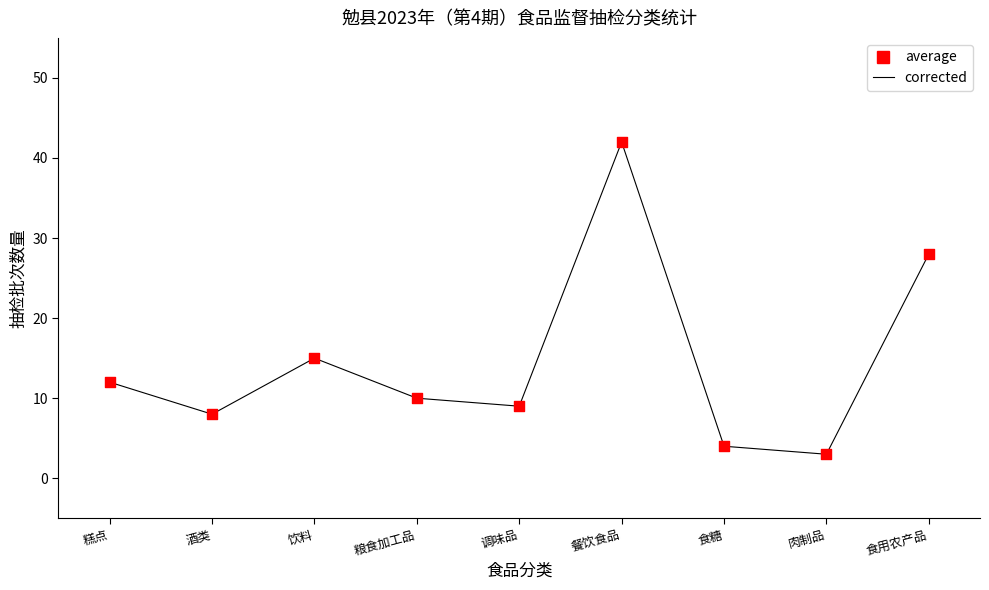

Which label corresponds to the largest value in the chart?

餐饮食品